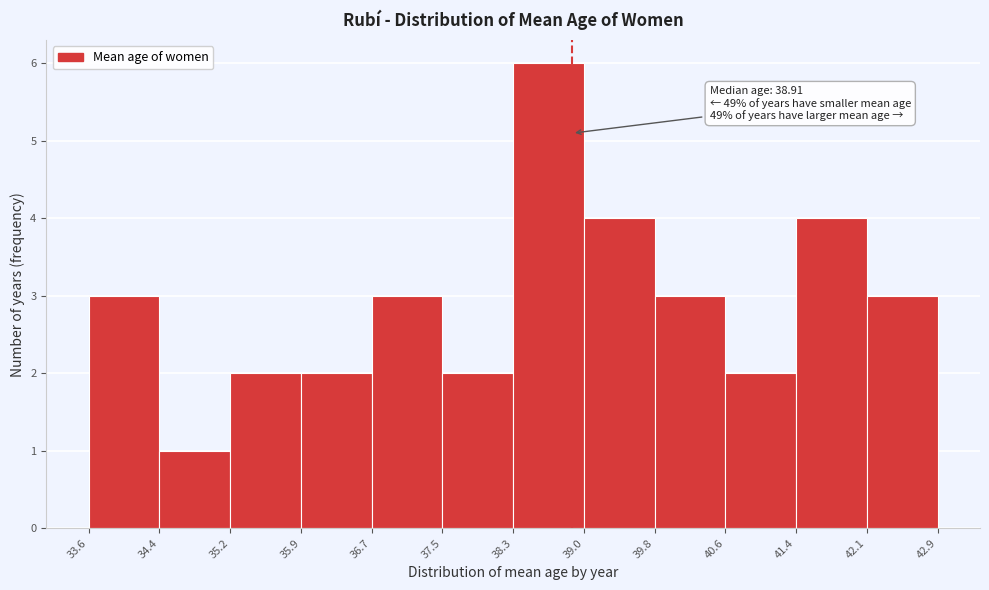

Which range on the x-axis has the tallest bar?

38.3 to 39.0